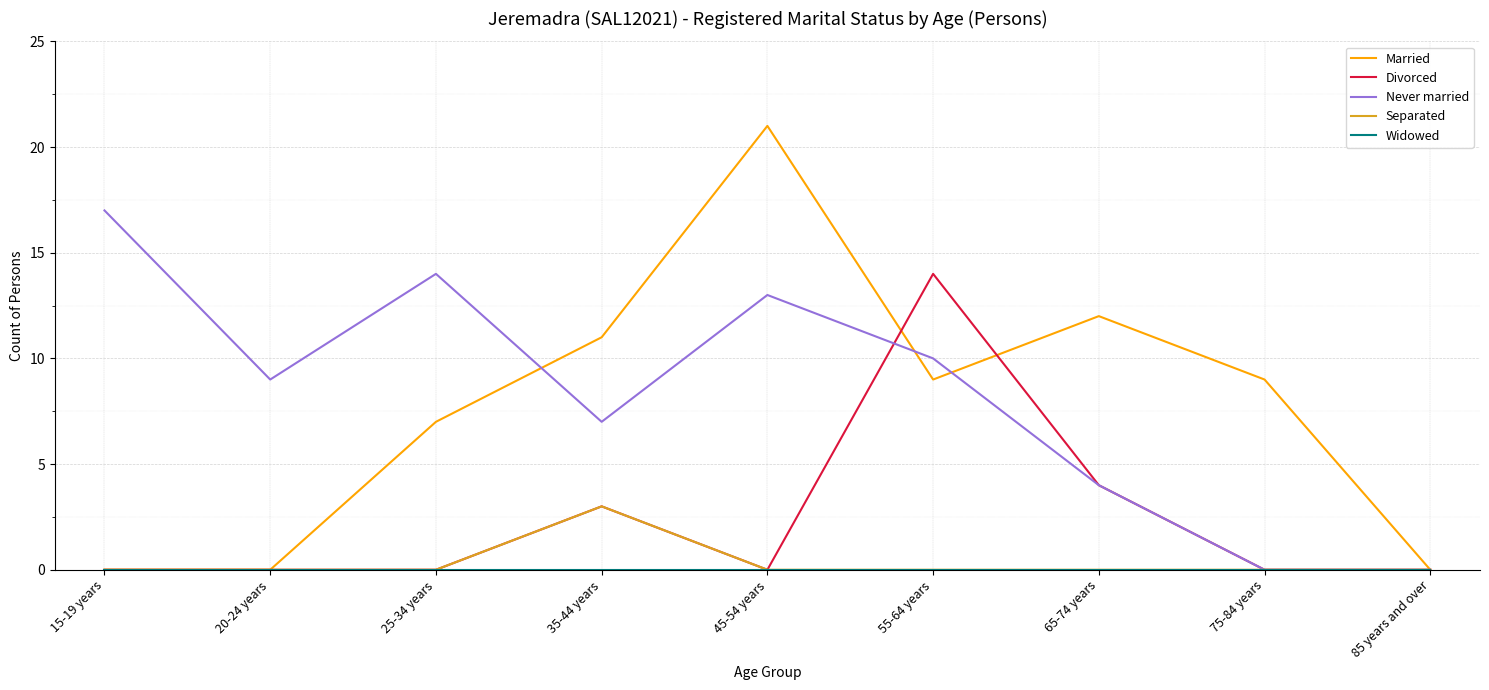

Which series has the largest range (max minus min)?

Married